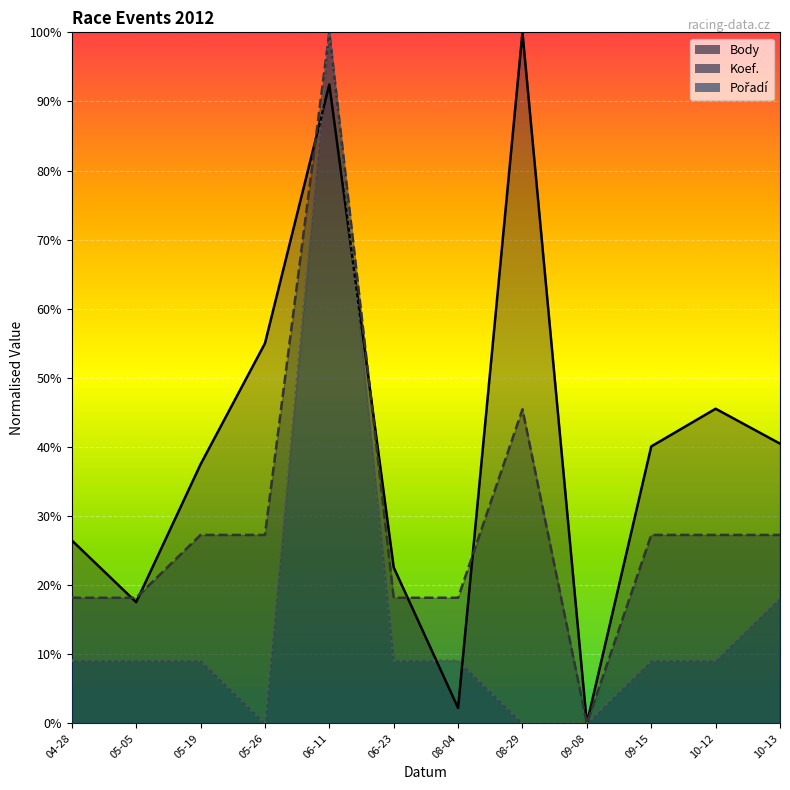

Is it true that Koef. equals 27.3 at 10-12?

True